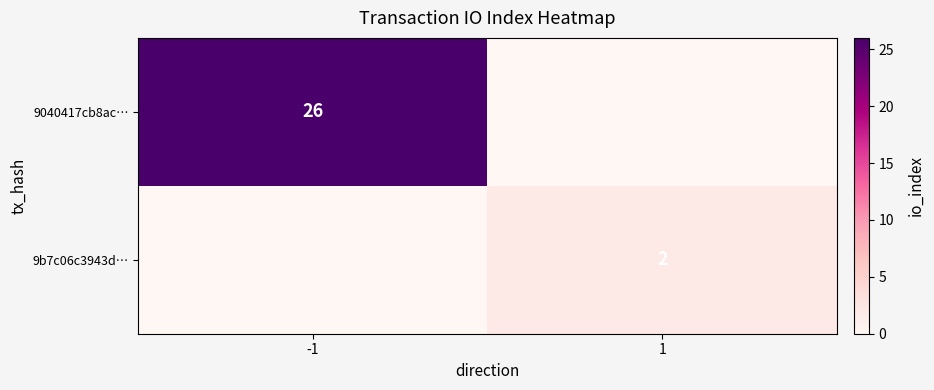

Is it true that 9040417cb8ac… equals 26 at -1?

True